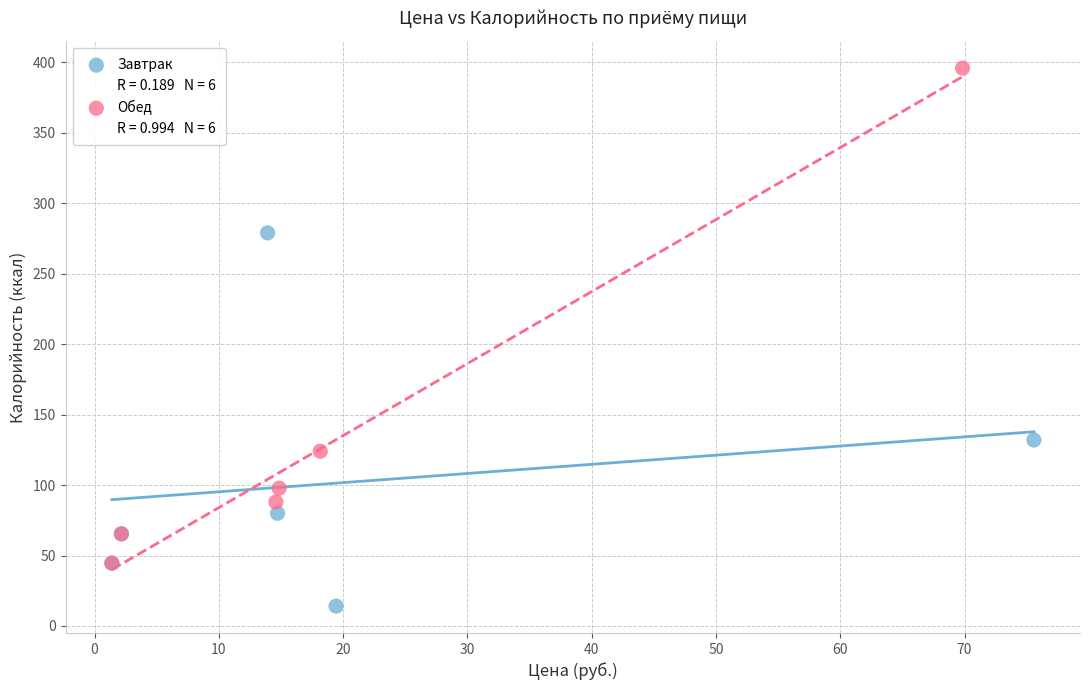

Which series contains the lowest Y value?

Завтрак